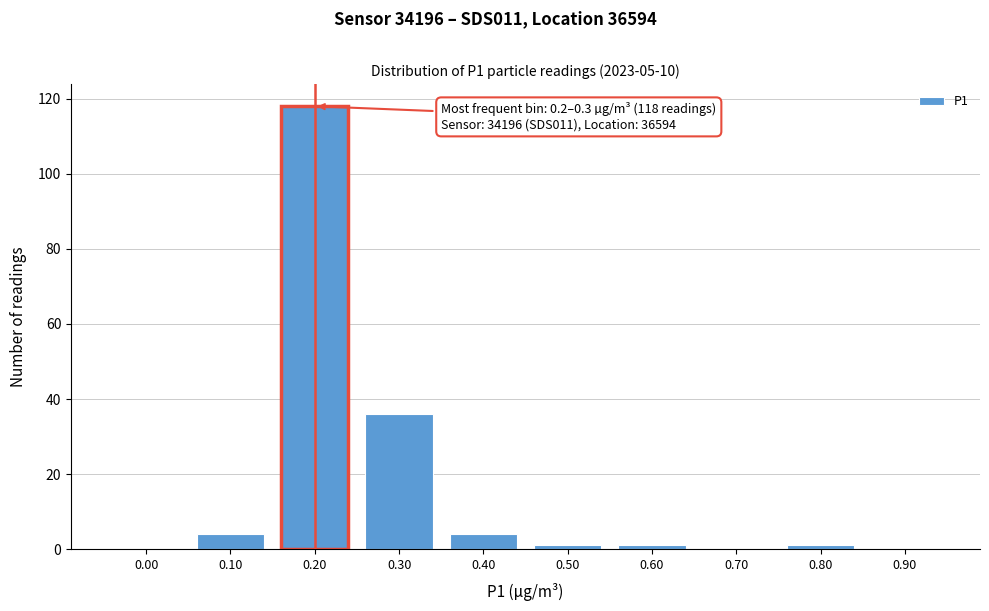

Reading right to left, extract all data points from this chart.

0.90=0	0.80=1	0.70=0	0.60=1	0.50=1	0.40=4	0.30=36	0.20=118	0.10=4	0.00=0